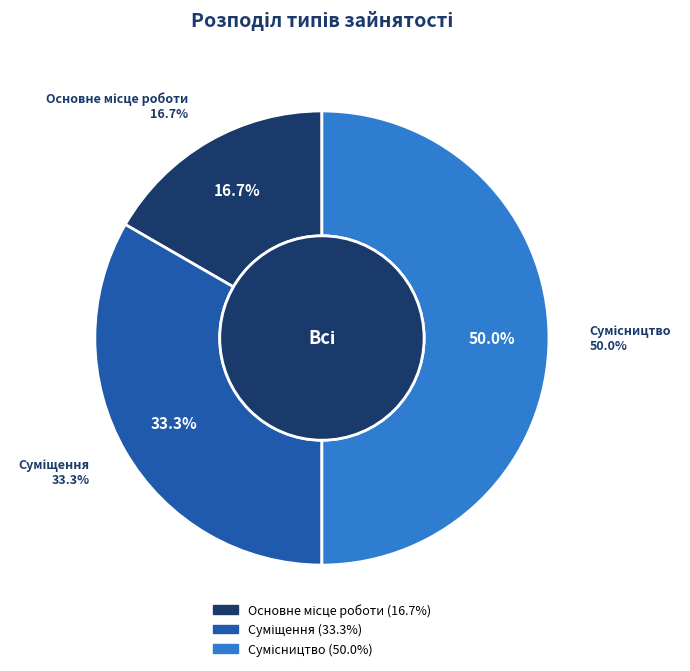

What is the change in value from Суміщення to Сумісництво?

+1